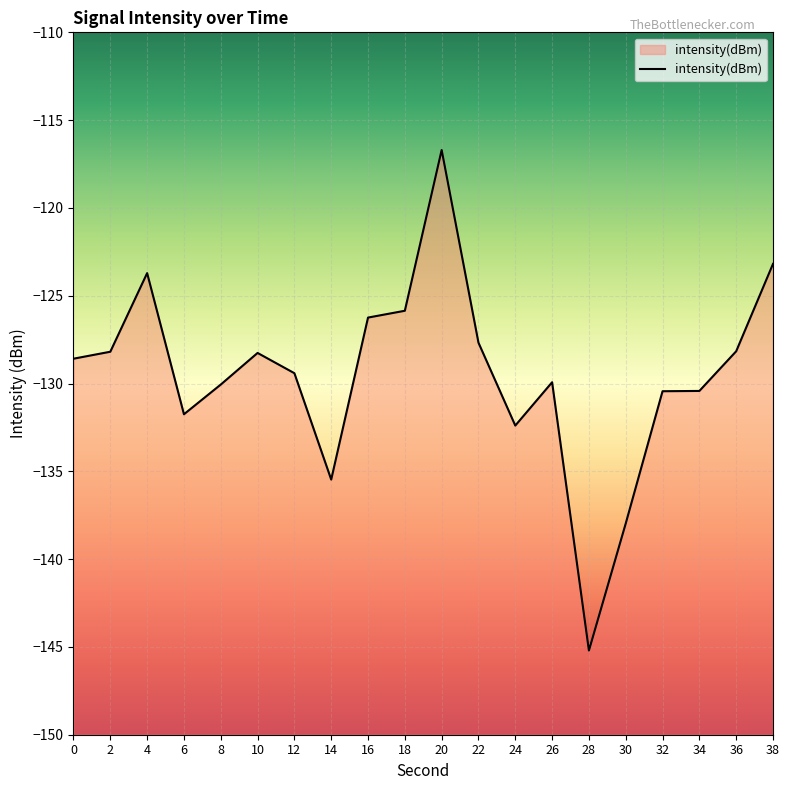

What is the approximate value at 12?

-129.4